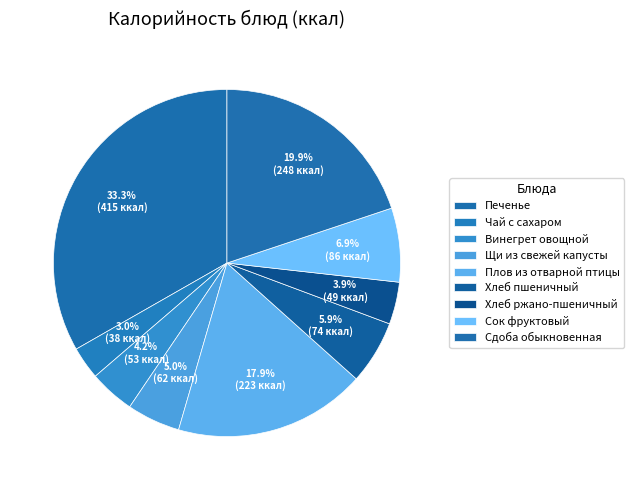

How many segments does this pie chart have?

9